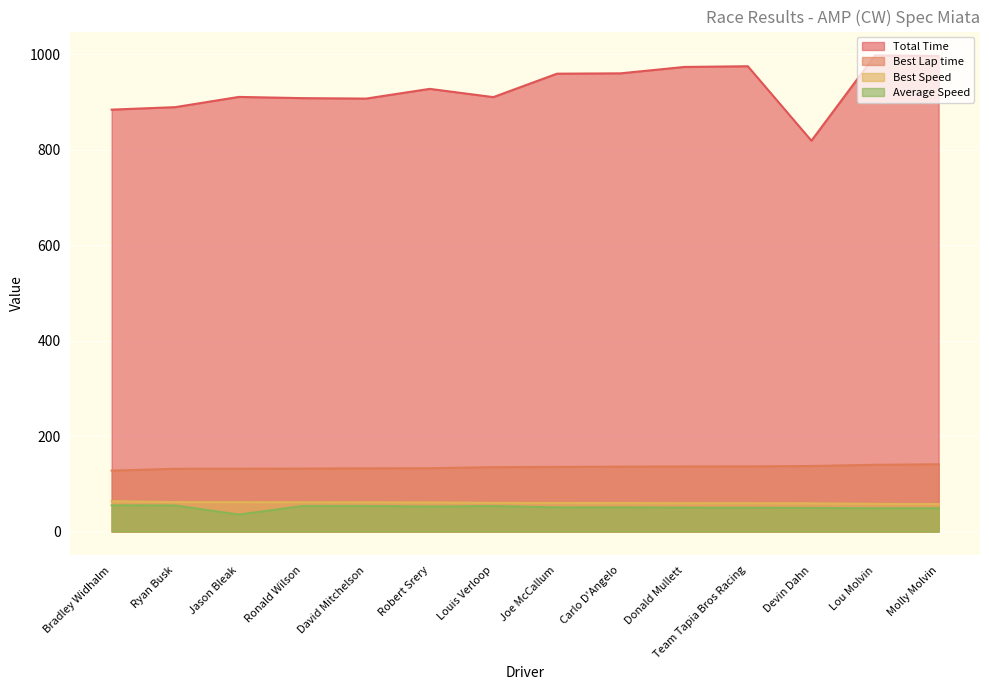

At which category is the sum across all series the highest?

Lou Molvin